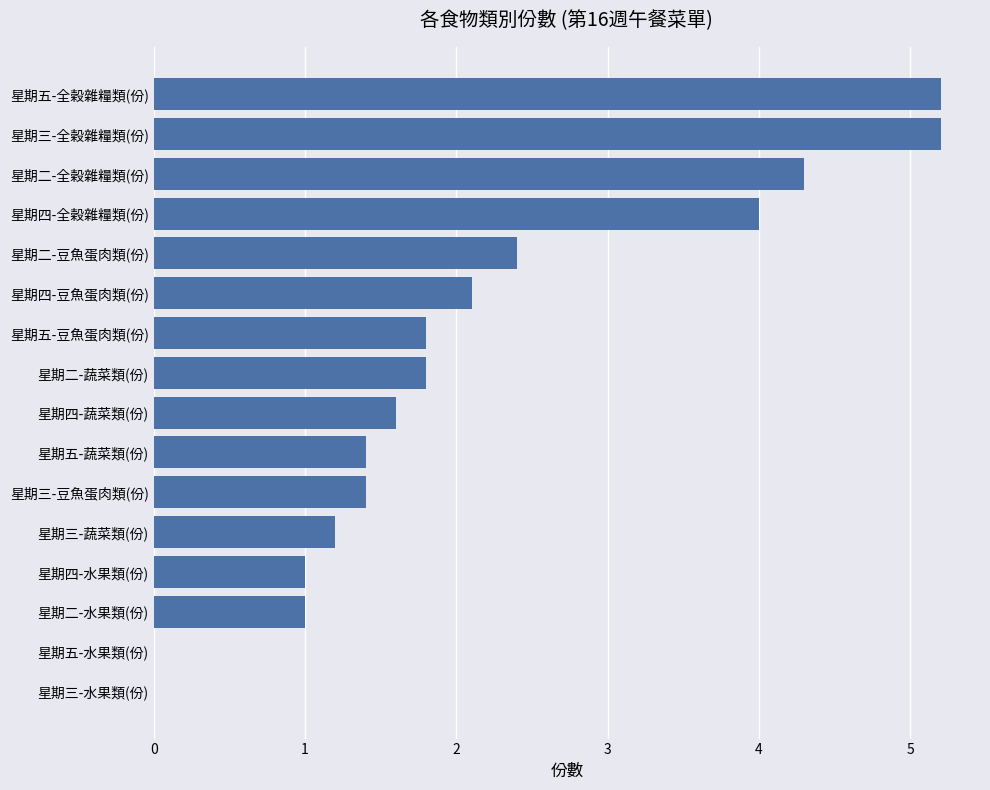

What is the sum of all values?

34.4